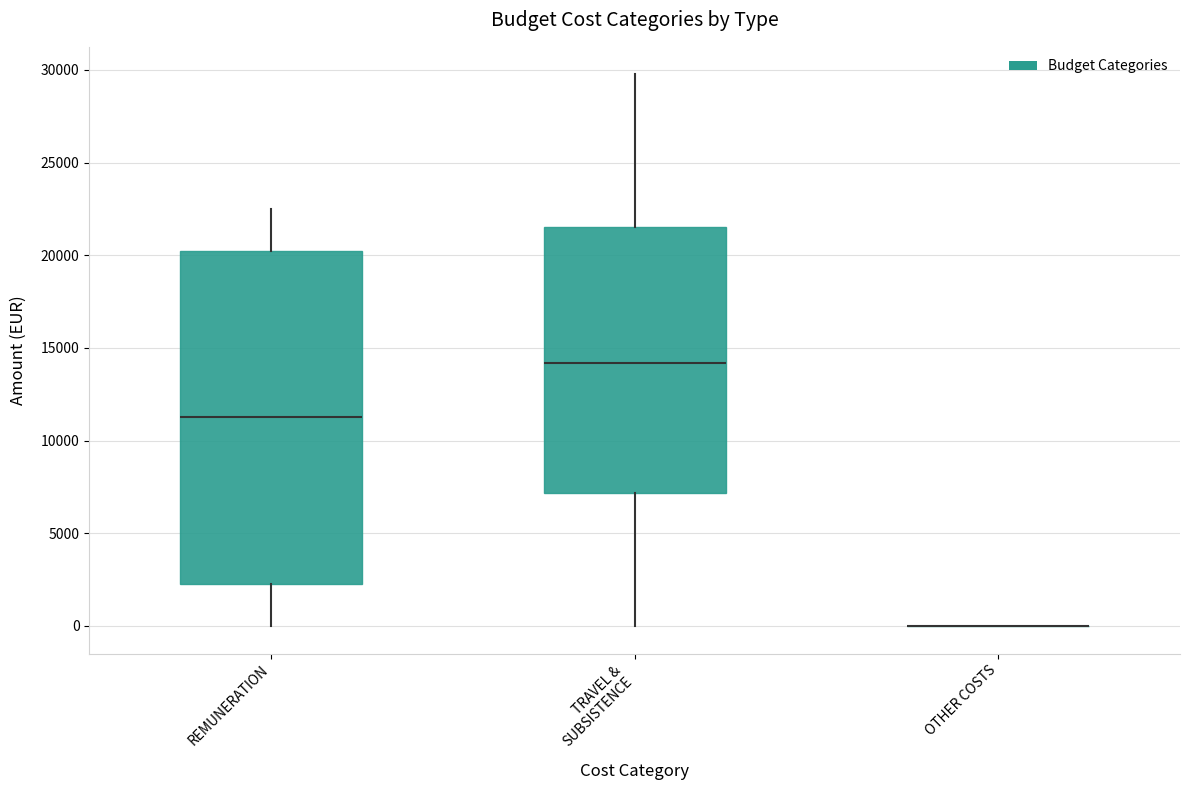

Reading left to right, transcribe this box plot: for each box, give where its median line is, the range the box spans, and where its two whiskers end, as read against the y-axis. The values are not printed on the chart, so give them approximately, as read against the axis.

REMUNERATION: median 11500, box 2500 to 20500, whiskers 0 to 22500
TRAVEL & SUBSISTENCE: median 14000, box 7000 to 21500, whiskers 0 to 30000
OTHER COSTS: box collapsed to a line at 0, whiskers 0 to 0